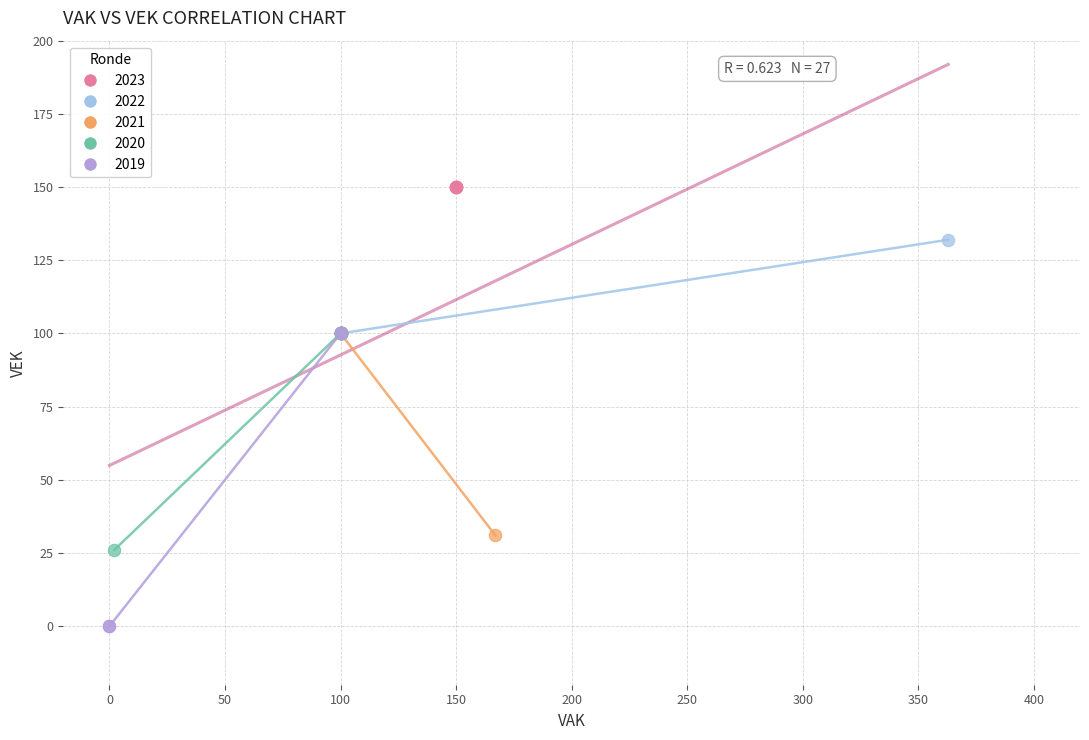

Which series contains the highest Y value?

2023